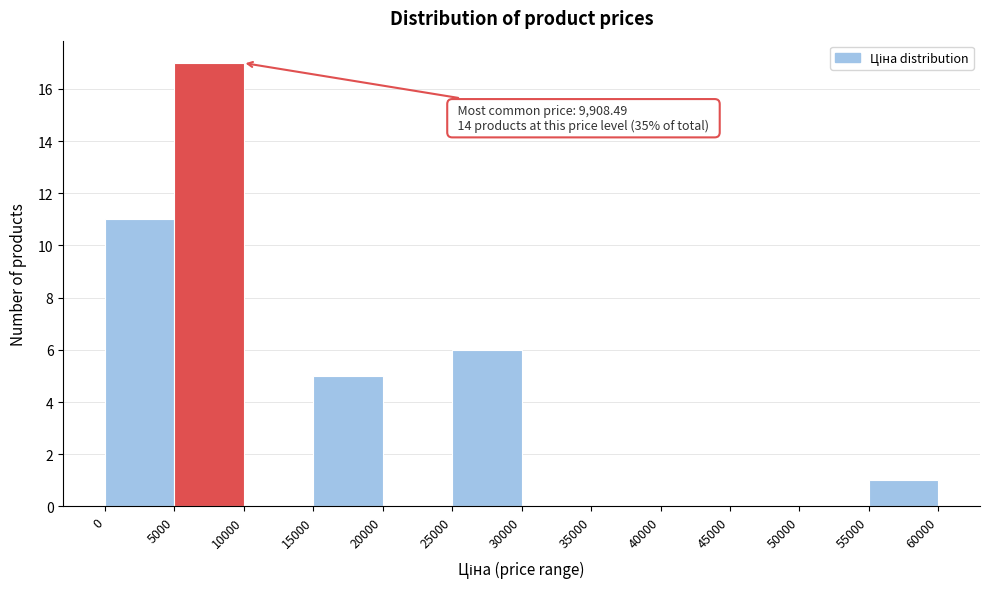

Over which range of the x-axis is the bar tallest?

5000 to 10000